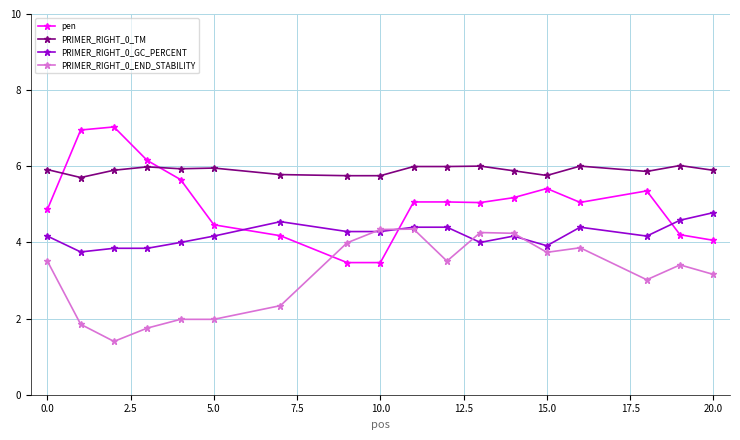

After their last crossing, which series has the higher values: PRIMER_RIGHT_0_END_STABILITY or pen?

pen